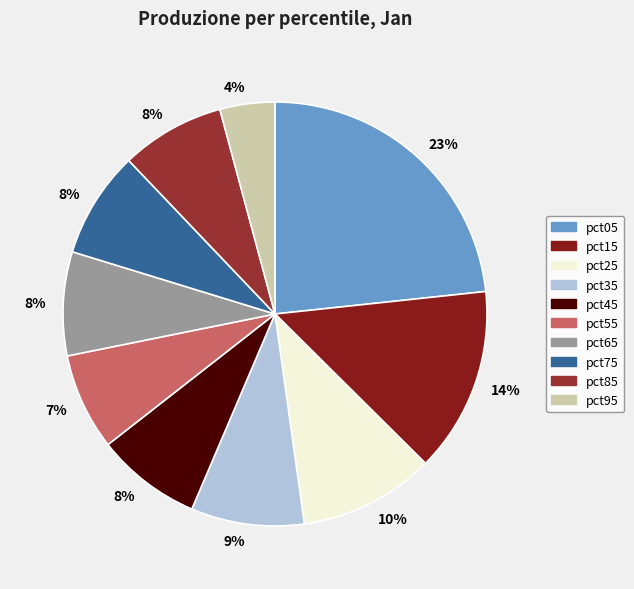

To the nearest percent, what is the average slice percentage?

10%